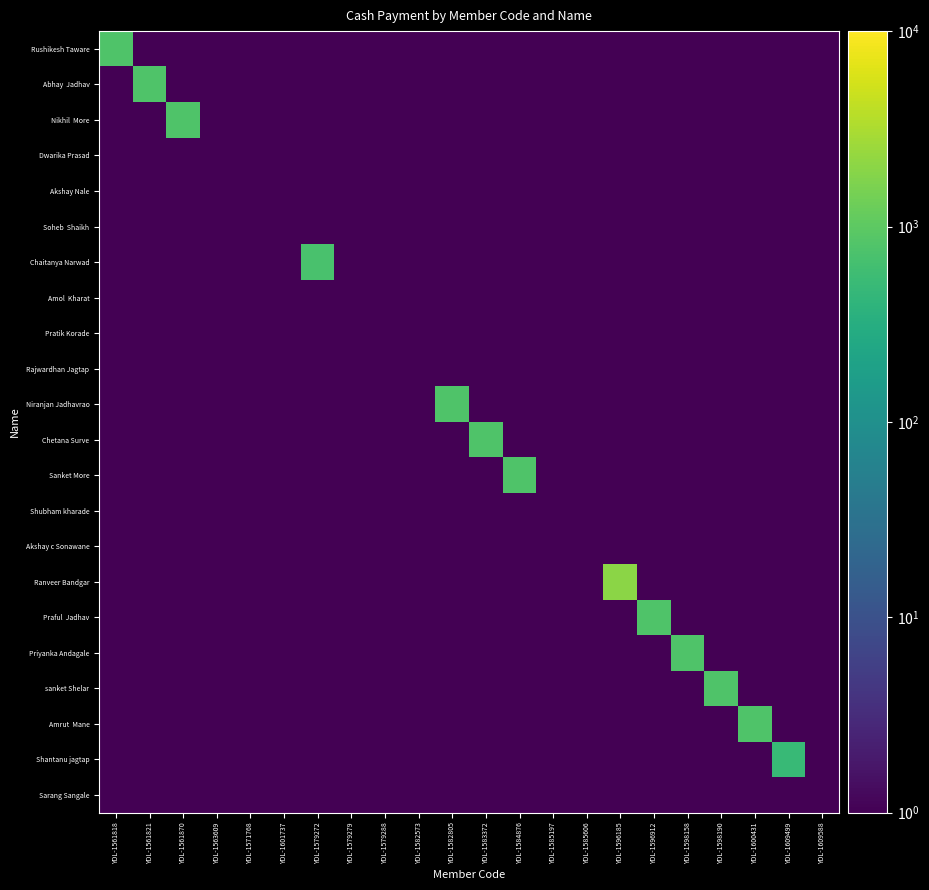

Which category has the lowest value across all series?

YDL-1561821